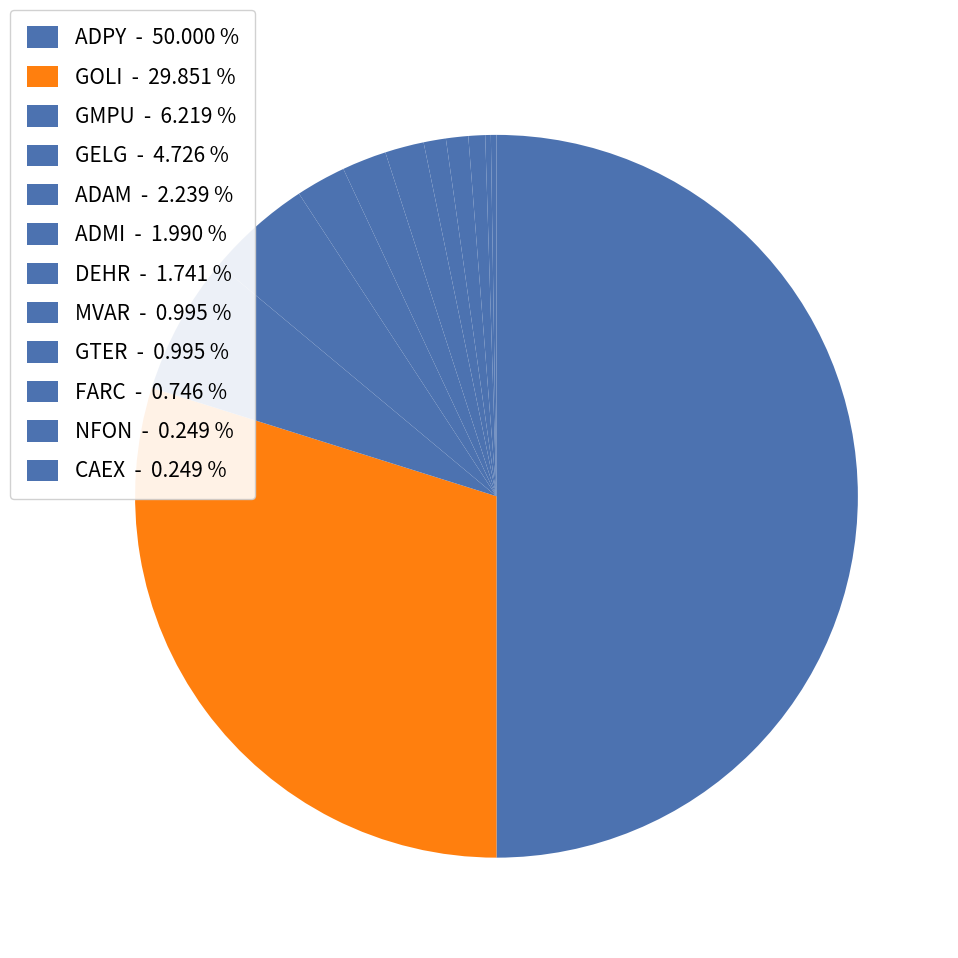

What is the ratio of the value at FARC to the value at CAEX?

3.0